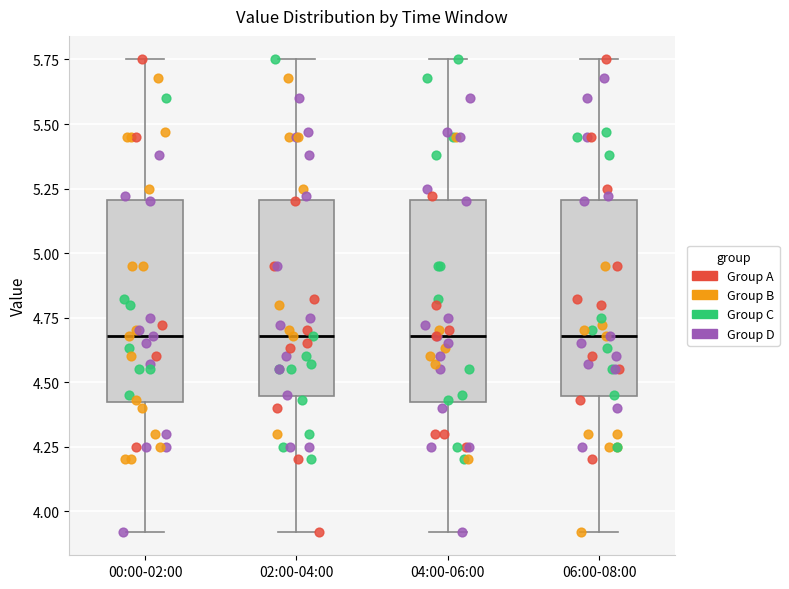

Reading left to right, transcribe this box plot: for each box, give where its median line is, the range the box spans, and where its two whiskers end, as read against the y-axis. The values are not printed on the chart, so give them approximately, as read against the axis.

00:00-02:00: median 4.70, box 4.40 to 5.20, whiskers 3.90 to 5.75
02:00-04:00: median 4.70, box 4.45 to 5.20, whiskers 3.90 to 5.75
04:00-06:00: median 4.70, box 4.40 to 5.20, whiskers 3.90 to 5.75
06:00-08:00: median 4.70, box 4.45 to 5.20, whiskers 3.90 to 5.75